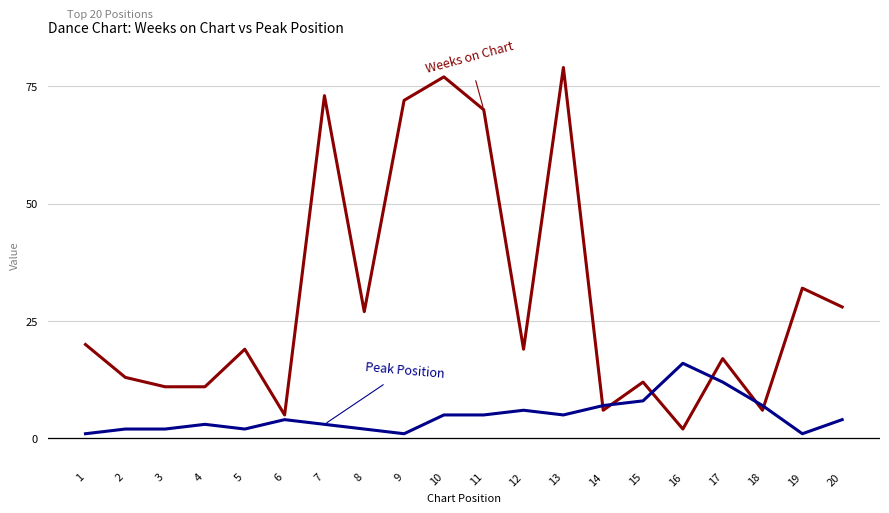

Reading left to right, what are all the values shown in this chart?

Weeks on Chart: 20	13	11	11	19	5	73	27	72	77	70	19	79	6	12	2	17	6	32	28
Peak Position: 1	2	2	3	2	4	3	2	1	5	5	6	5	7	8	16	12	7	1	4